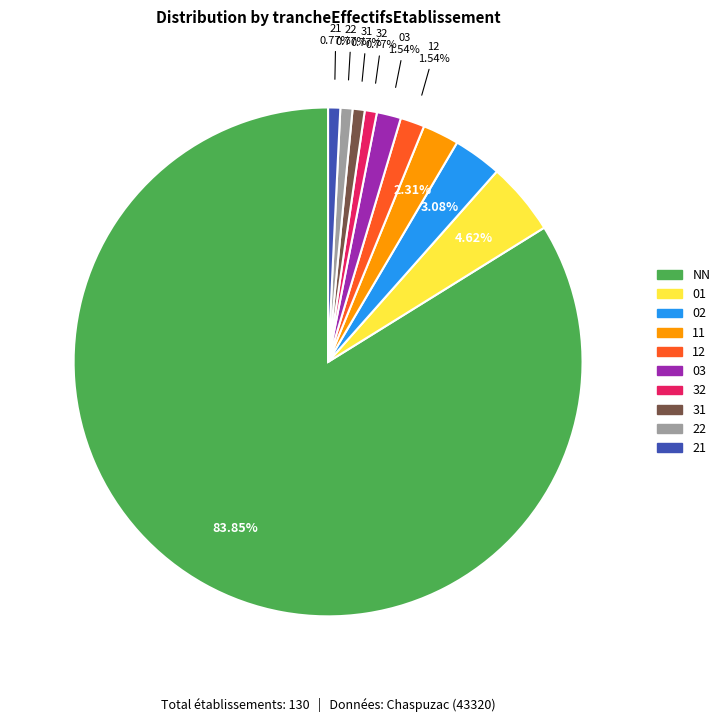

Which category has the biggest portion of the pie?

NN